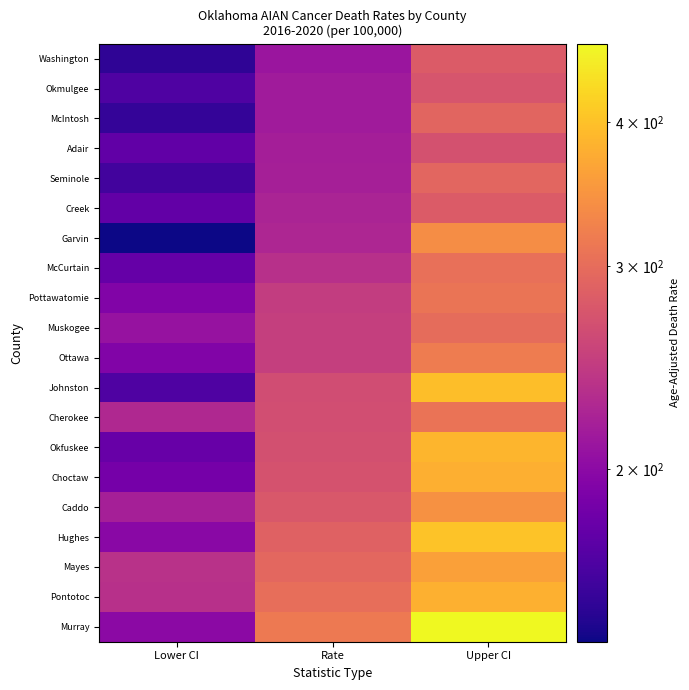

List the series in order of their peak value, lowest first.

Adair, Okmulgee, Creek, Washington, McIntosh, Seminole, Muskogee, McCurtain, Cherokee, Pottawatomie, Ottawa, Garvin, Caddo, Mayes, Choctaw, Pontotoc, Okfuskee, Johnston, Hughes, Murray